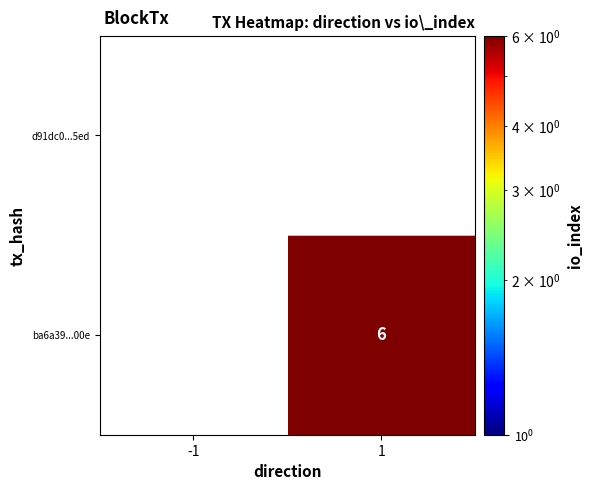

Is the value of d91dc0...5ed at 1 greater than the value of ba6a39...00e at 1?

No